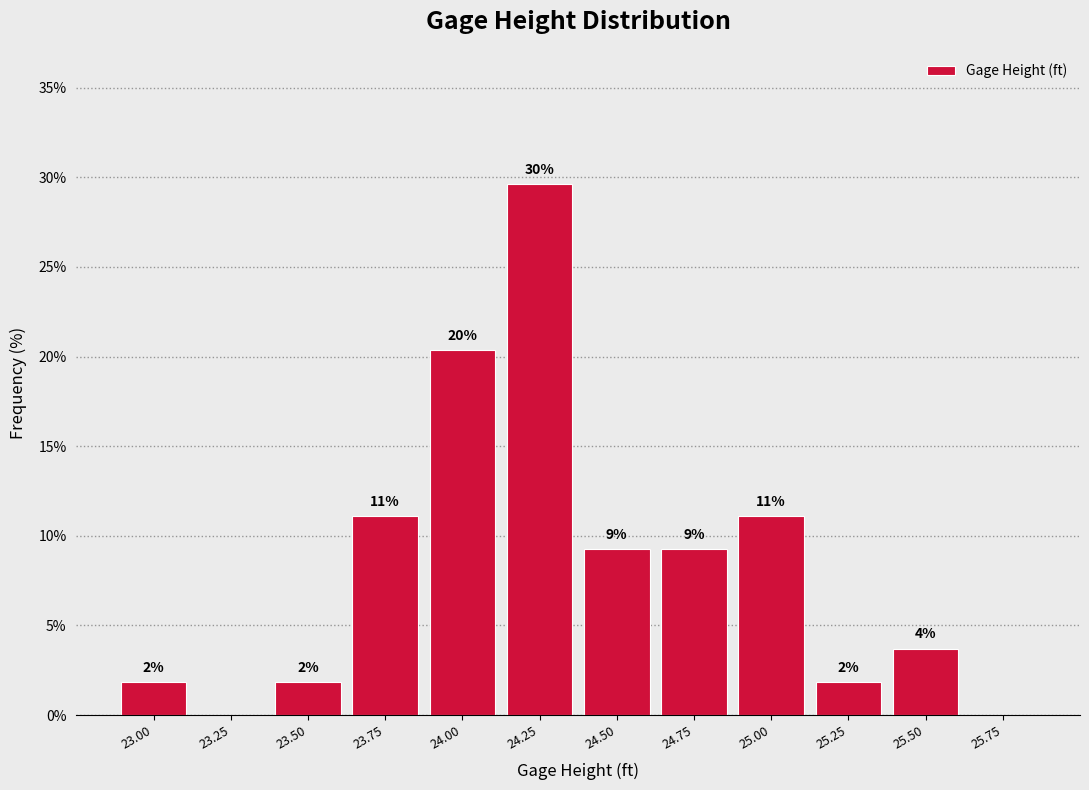

Are the bars horizontal?

No